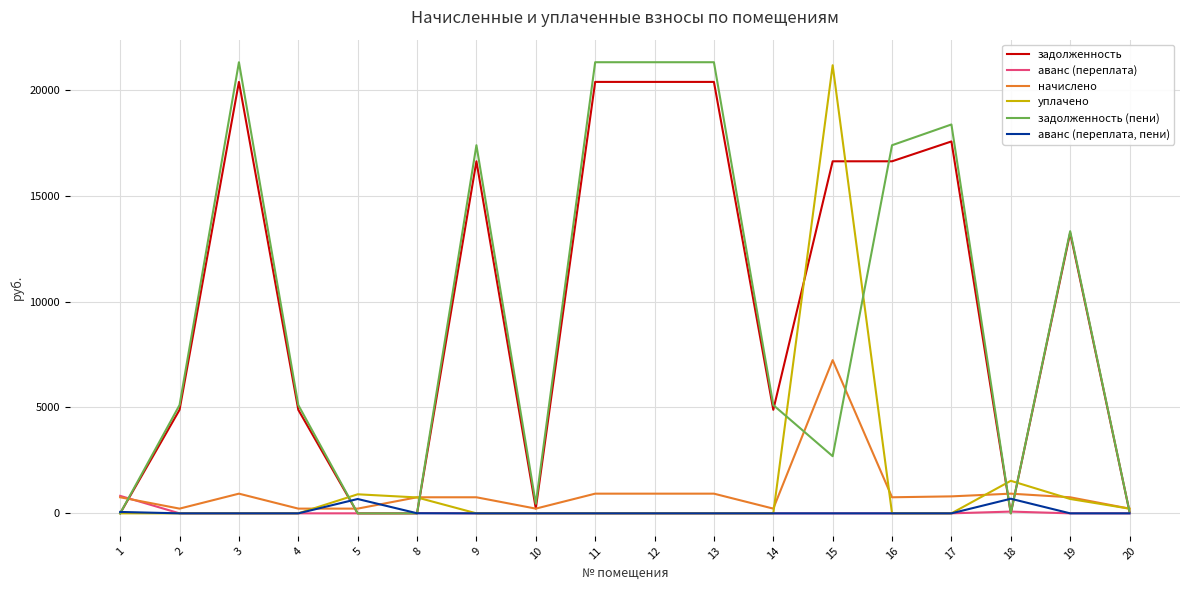

How many lines are shown in the chart?

6